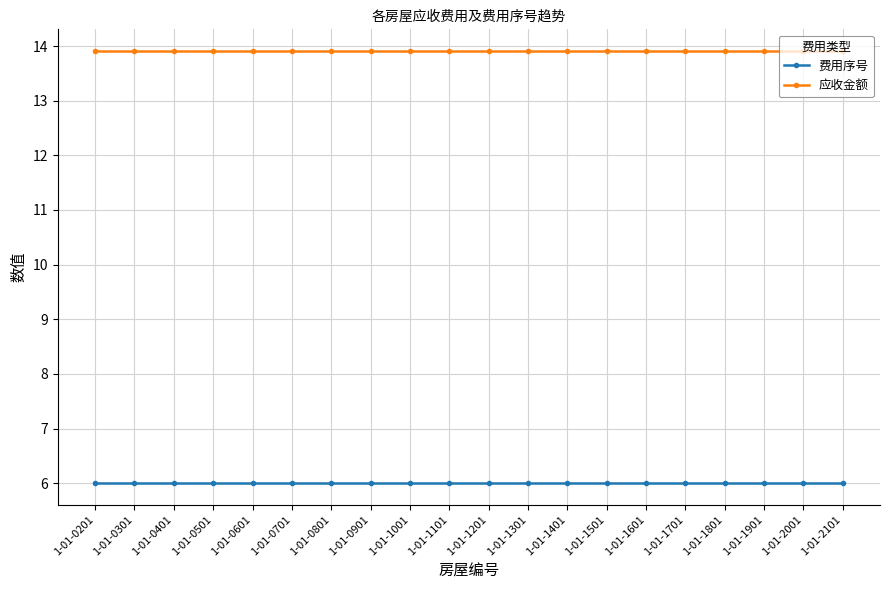

List the series in order of their peak value, lowest first.

费用序号, 应收金额